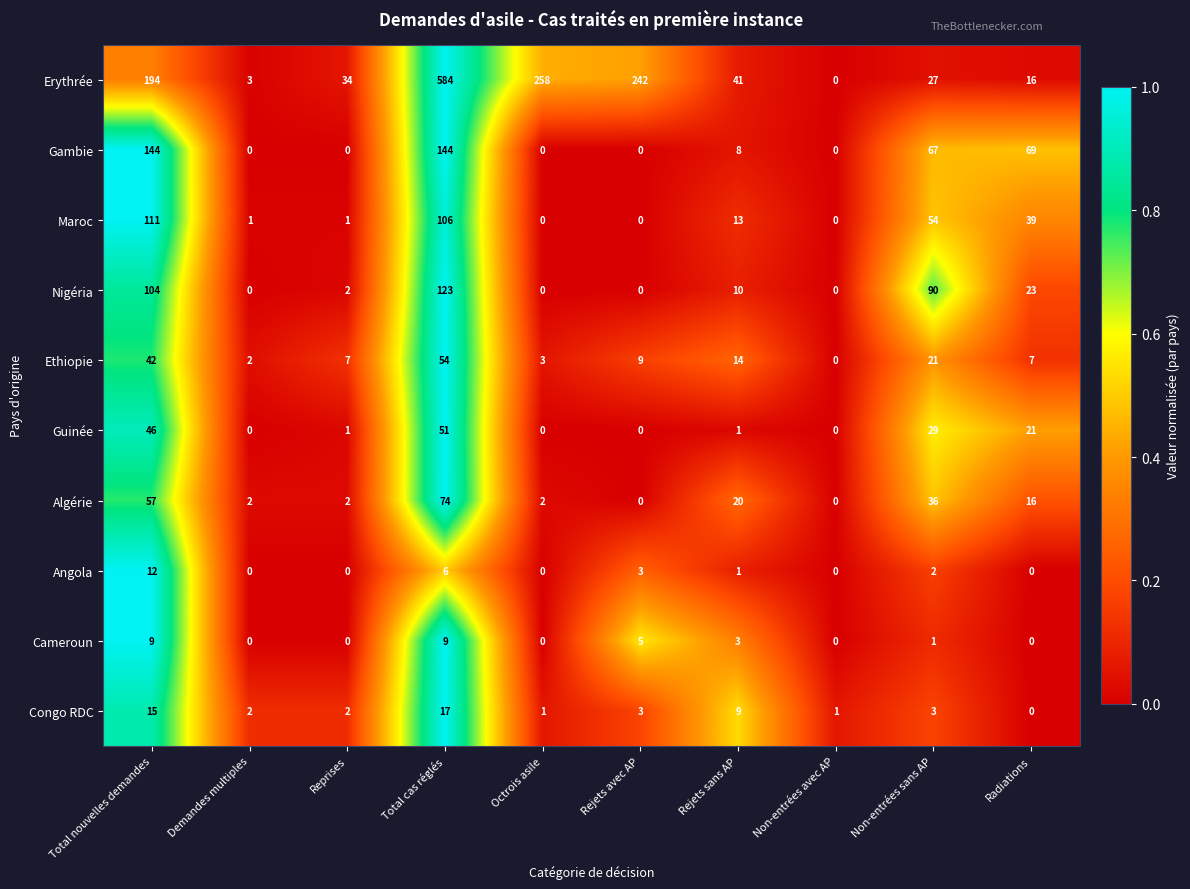

True or false: Nigéria has a value of 117 at Non-entrées sans AP.

False